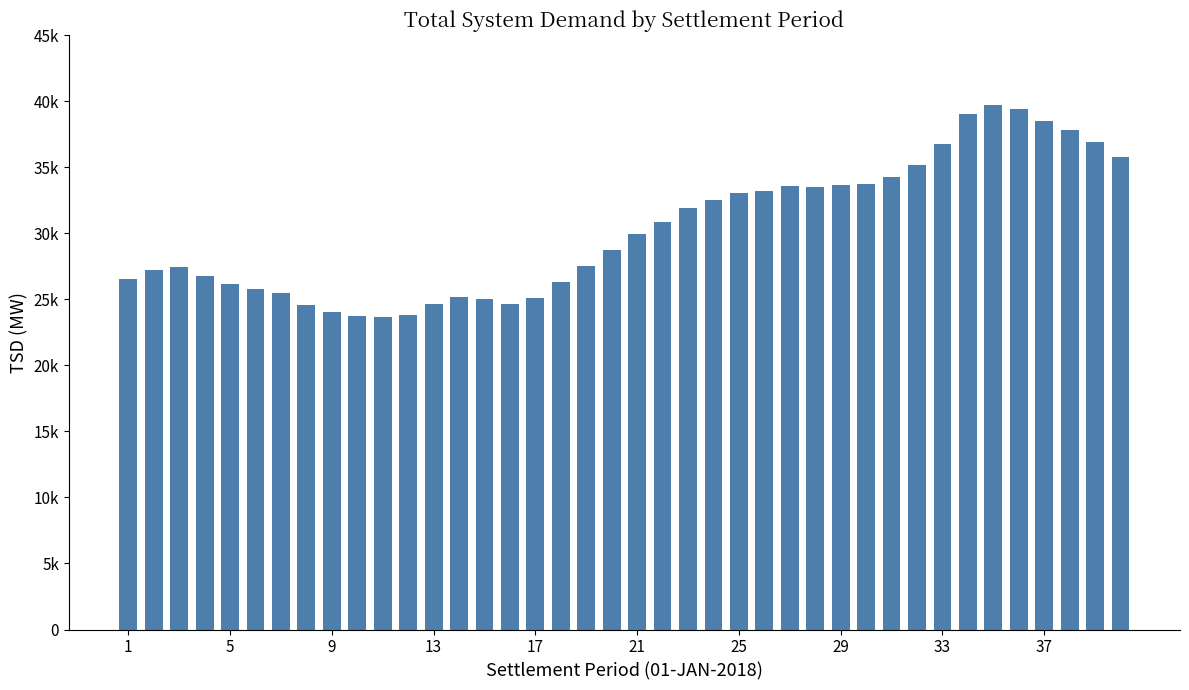

What is the sum of all values?

1211324